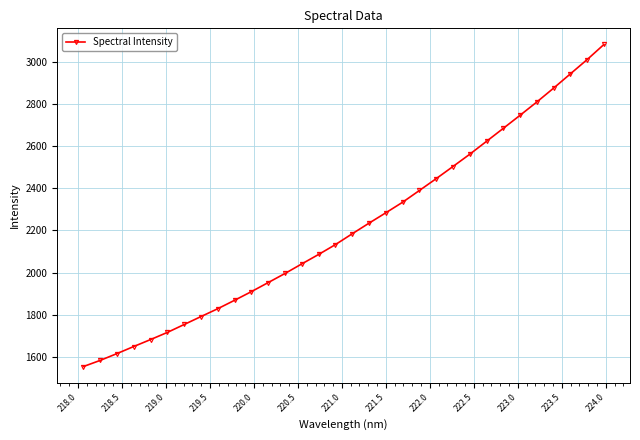

What is the average value?

2214.8